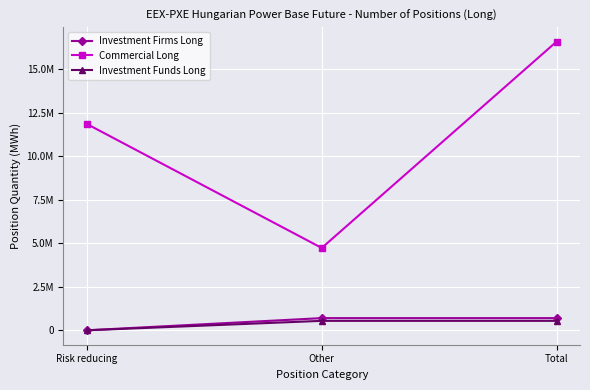

What is the label of the 3rd point from the right?

Risk reducing